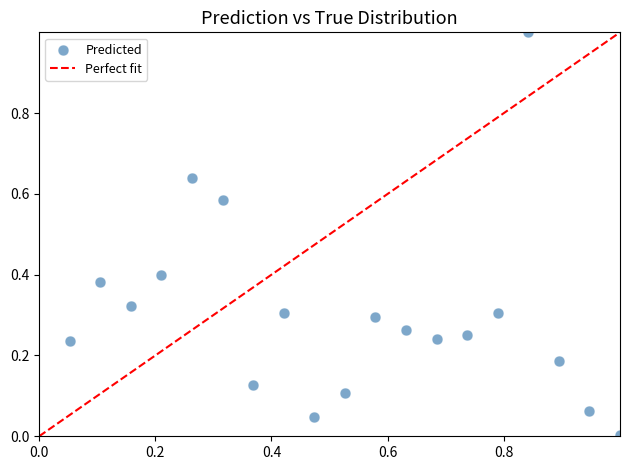

What is the range of X values (max minus min)?

0.9